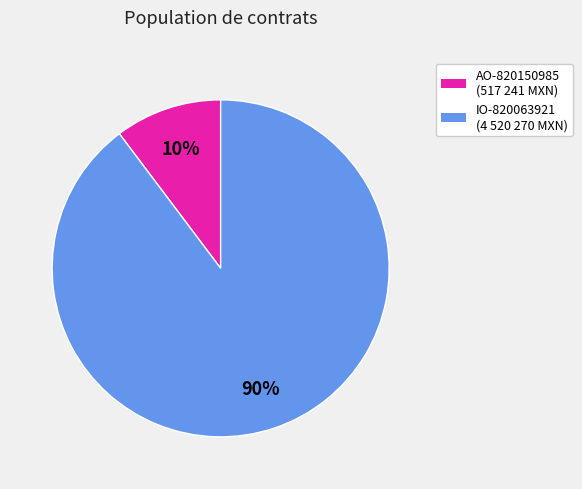

To the nearest percent, what is the average slice percentage?

50%